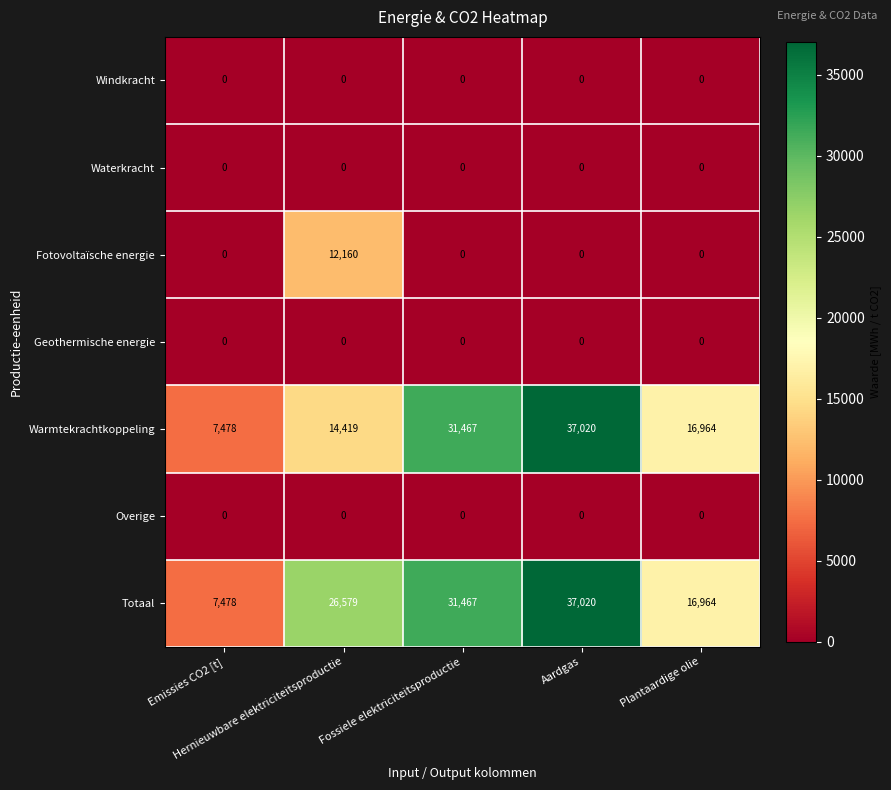

What is the greatest value displayed?

37020